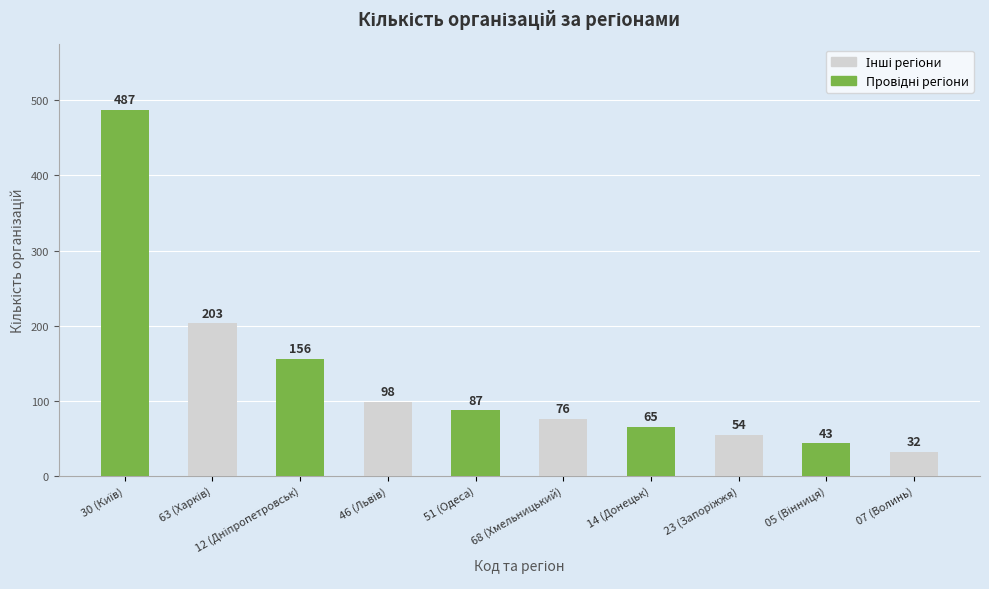

What is the label of the 5th bar from the left?

51 (Одеса)